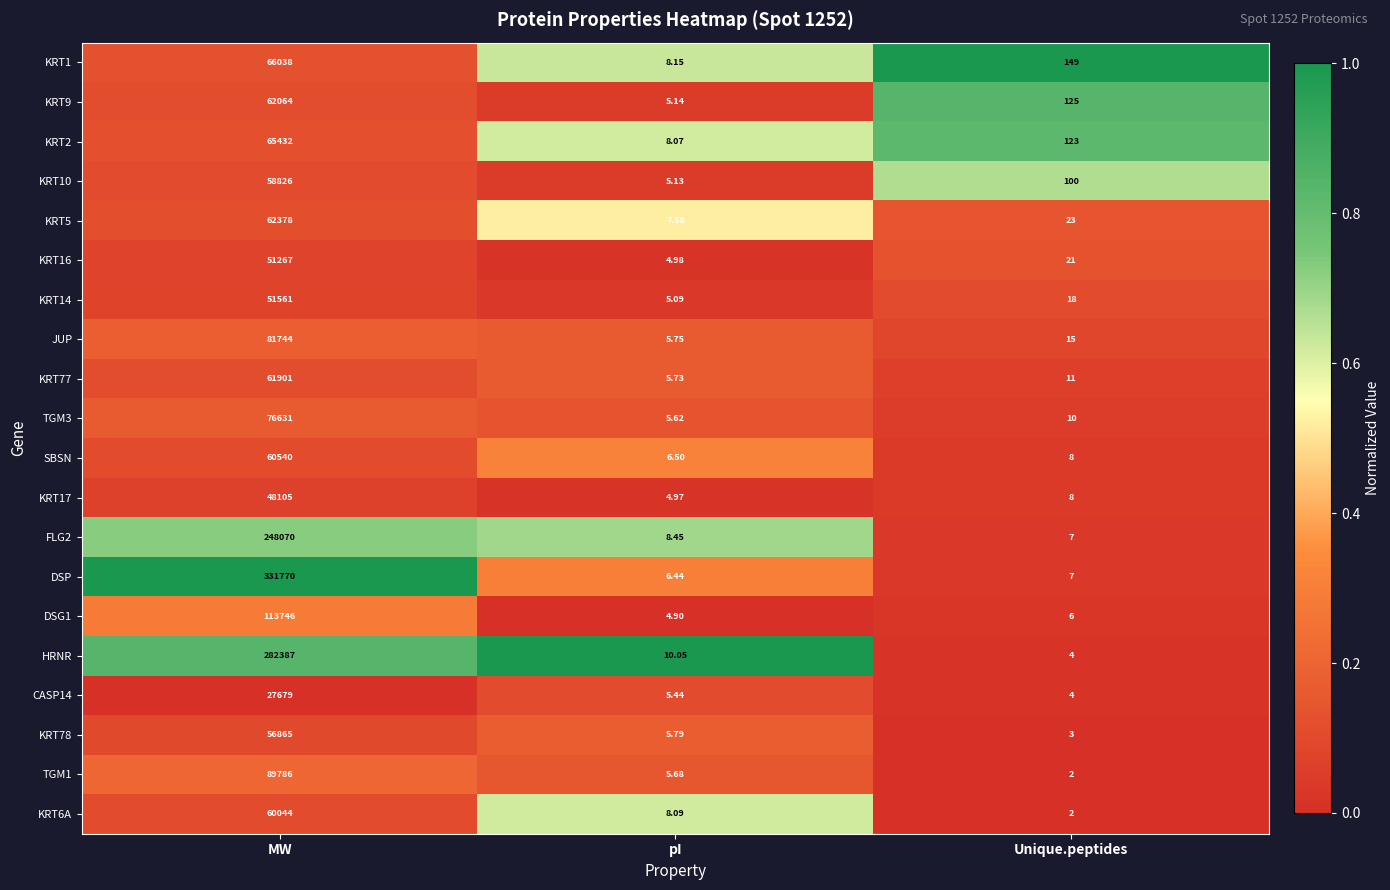

Which series changed the most between MW and pI?

DSP